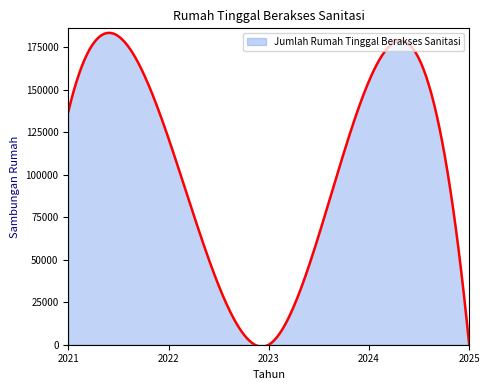

What is the difference between the maximum and minimum values?

184506.3